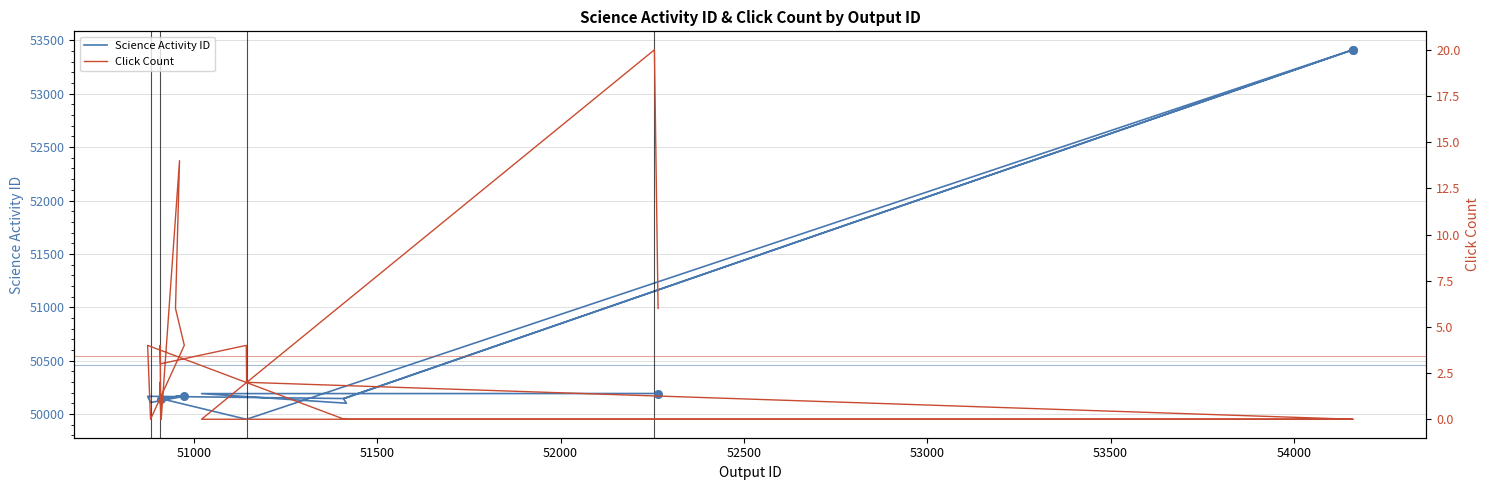

Which series reaches the minimum Y coordinate?

Click Count